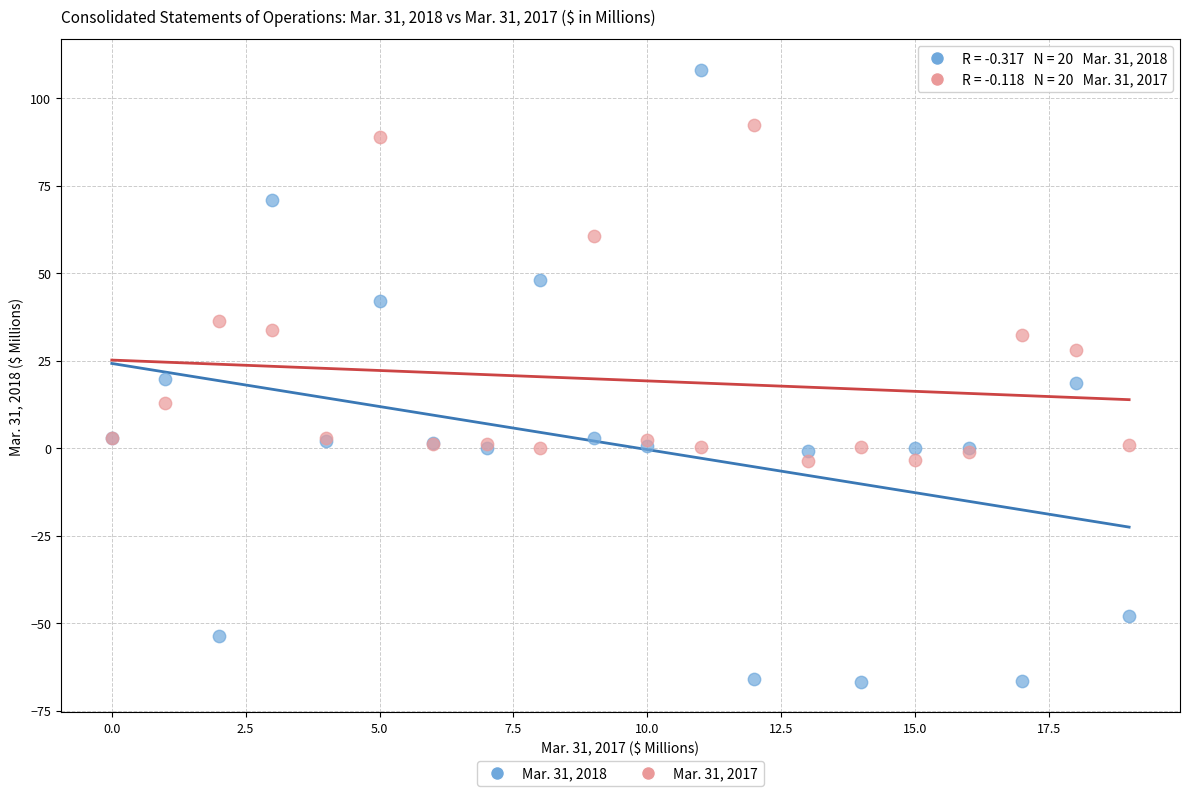

Which series has the largest Y range (max minus min)?

Mar. 31, 2018